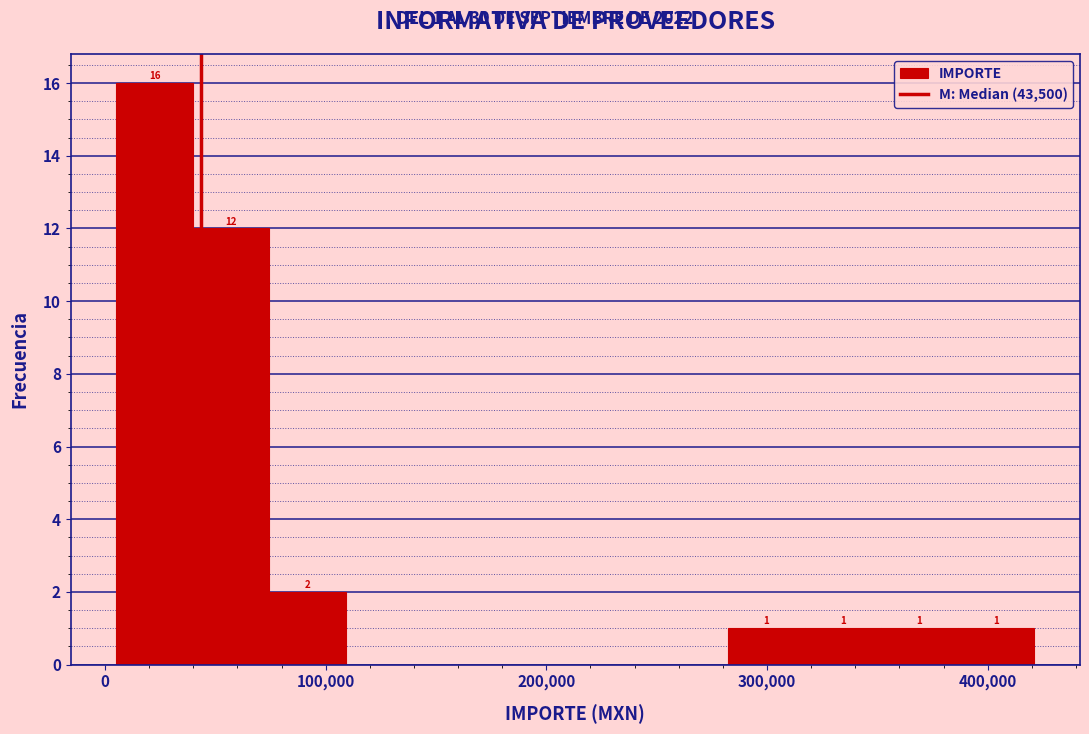

Around what value on the x-axis is the tallest bar? Give the approximate position of its centre, as read against the axis.

20000